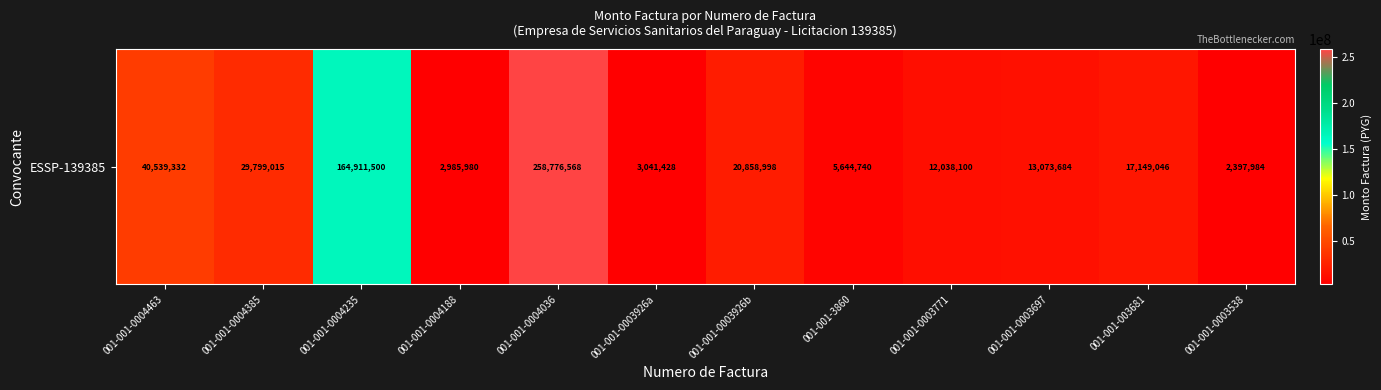

Reading right to left, list all the values displayed in this chart.

2397984	17149046	13073684	12038100	5644740	20858998	3041428	258776568	2985980	164911500	29799015	40539332